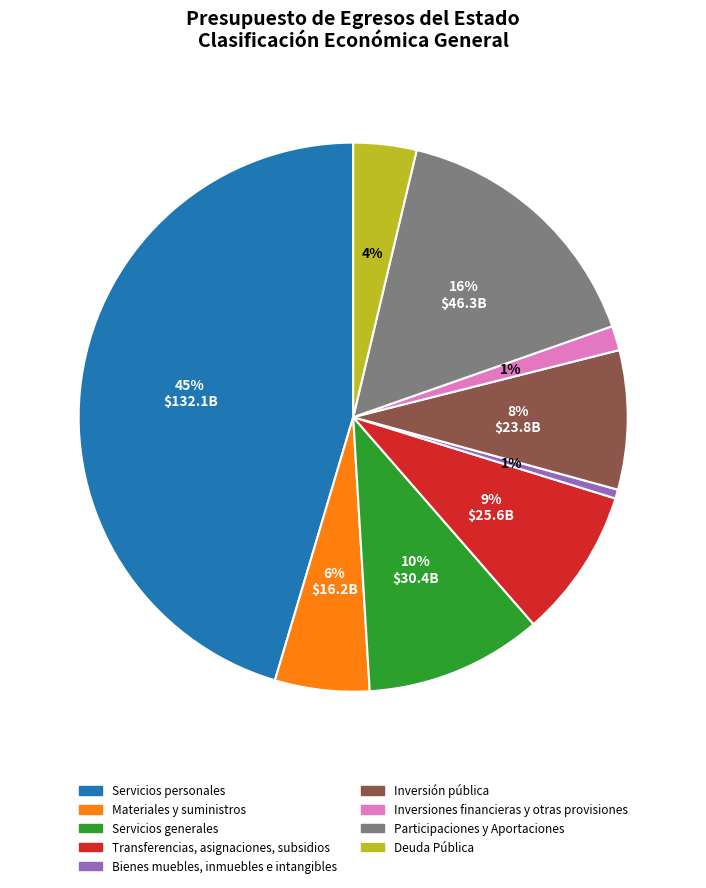

To the nearest percent, what portion does Participaciones y Aportaciones represent?

16%